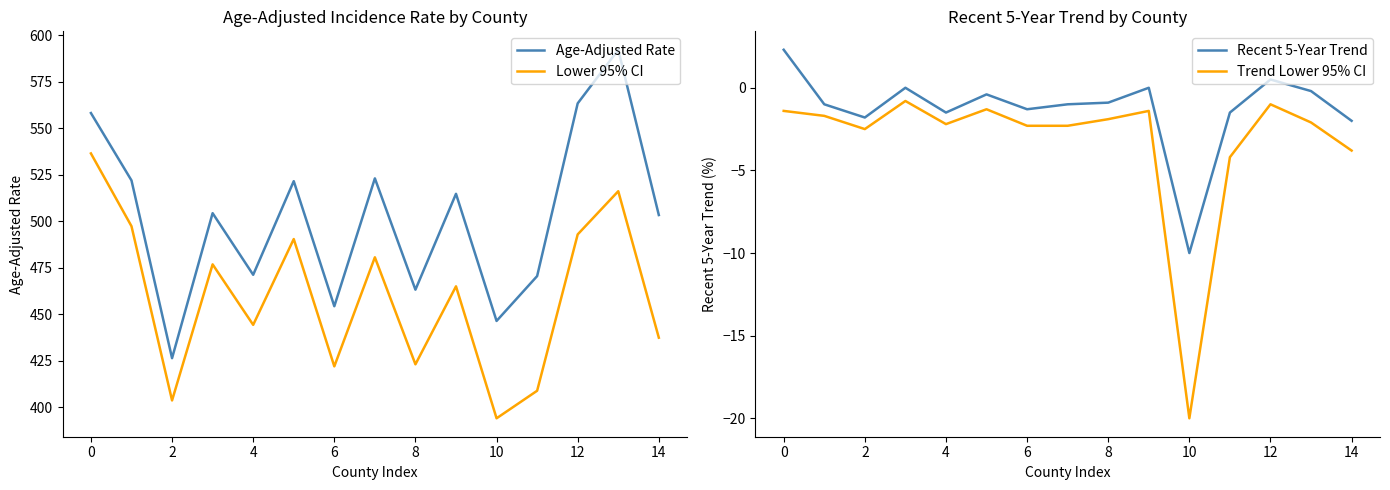

True or false: Trend Lower 95% CI and Lower 95% CI cross at least once.

False